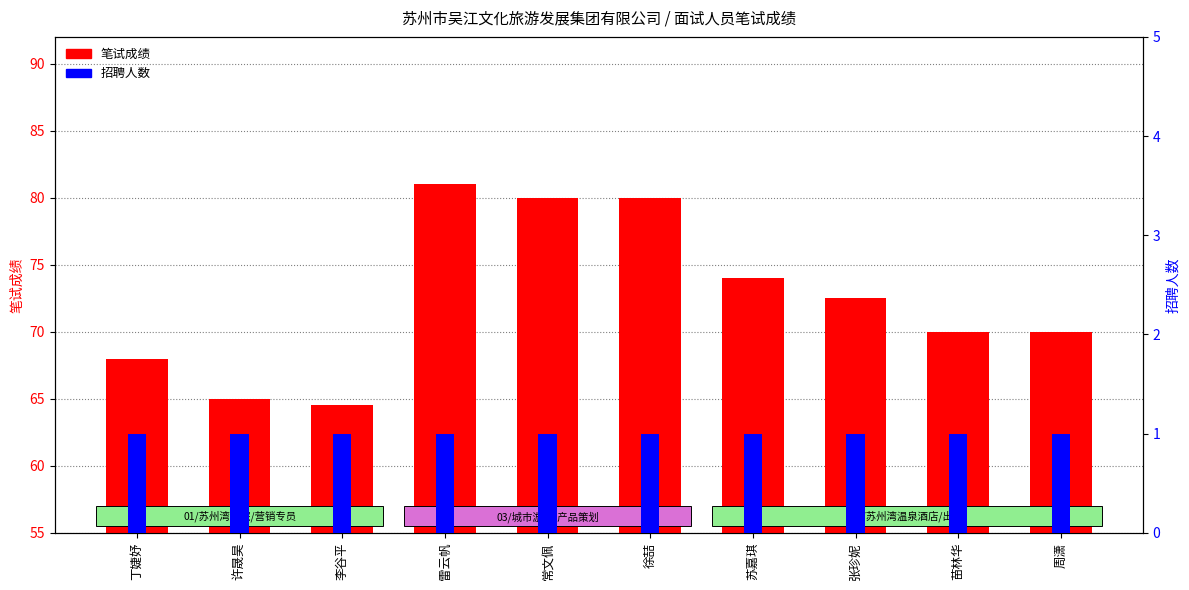

Which category has the lowest value across all series?

丁婕妤